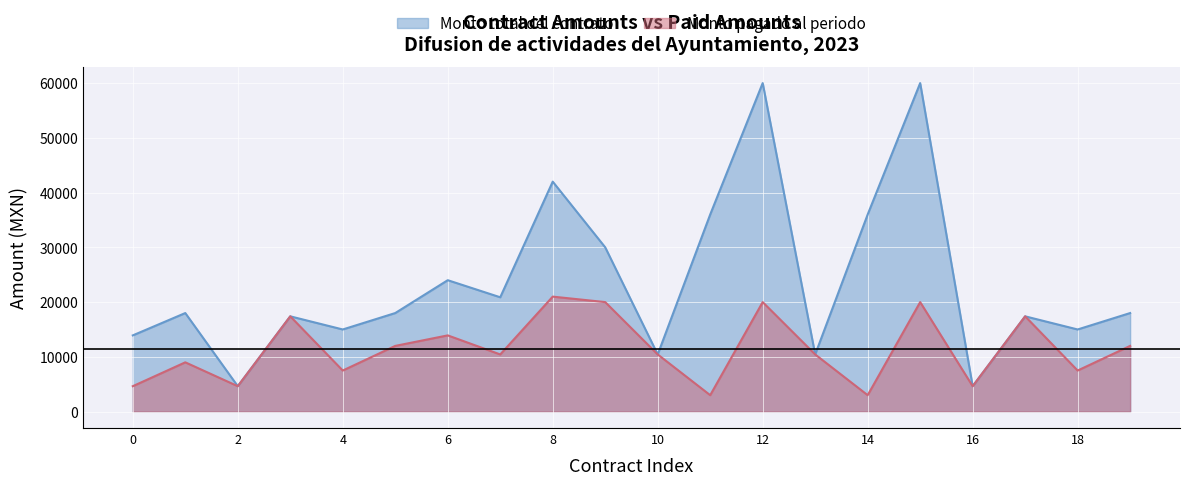

True or false: Monto total del contrato and Monto pagado al periodo intersect in this chart.

False